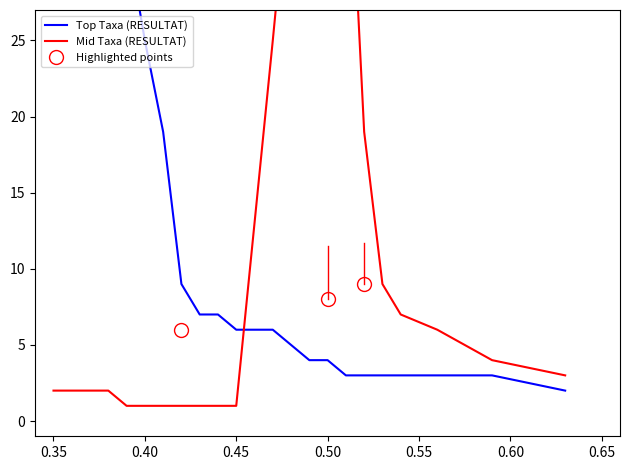

Reading left to right, what are all the values shown in this chart?

Top Taxa (RESULTAT): 153	50	43	32	25	19	9	7	7	6	6	4	4	3	3	3	3	3	3	2
Mid Taxa (RESULTAT): 2	2	2	1	1	1	1	1	1	1	25	50	32	43	19	9	7	6	4	3